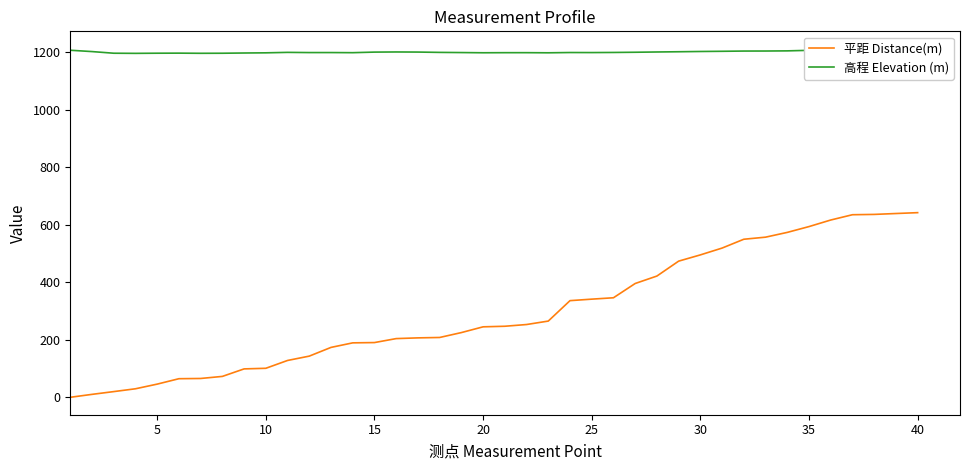

What is the average value of the 平距 Distance(m) series?

298.7